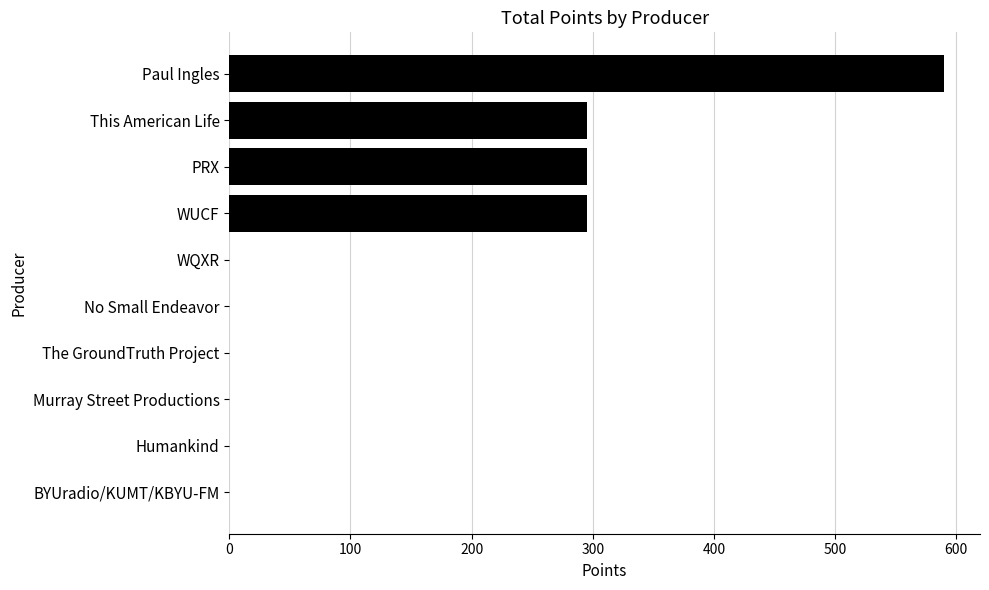

Reading top to bottom, what are all the values shown in this chart?

Paul Ingles=590	This American Life=295	PRX=295	WUCF=295	WQXR=0	No Small Endeavor=0	The GroundTruth Project=0	Murray Street Productions=0	Humankind=0	BYUradio/KUMT/KBYU-FM=0